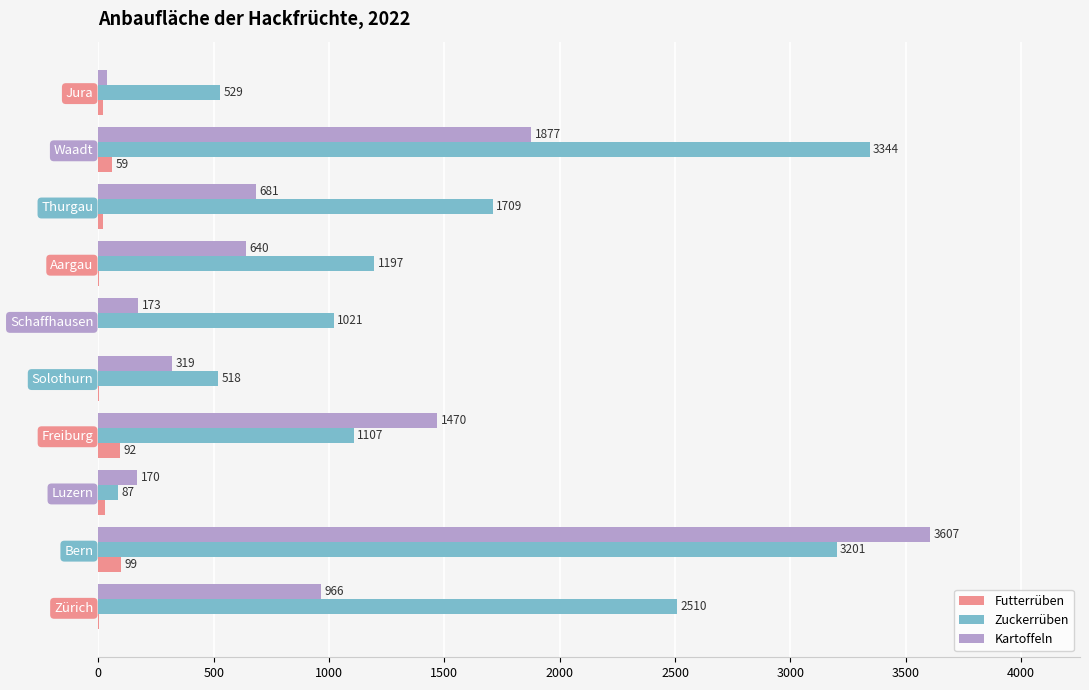

At which label does Zuckerrüben reach its peak?

Waadt